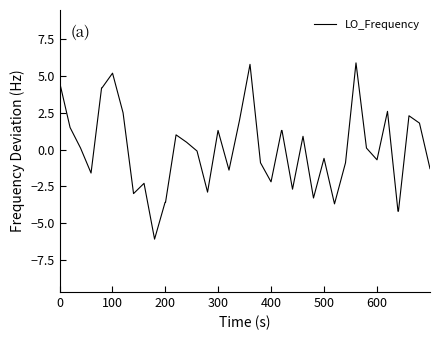

What is the smallest value displayed?

-6.1